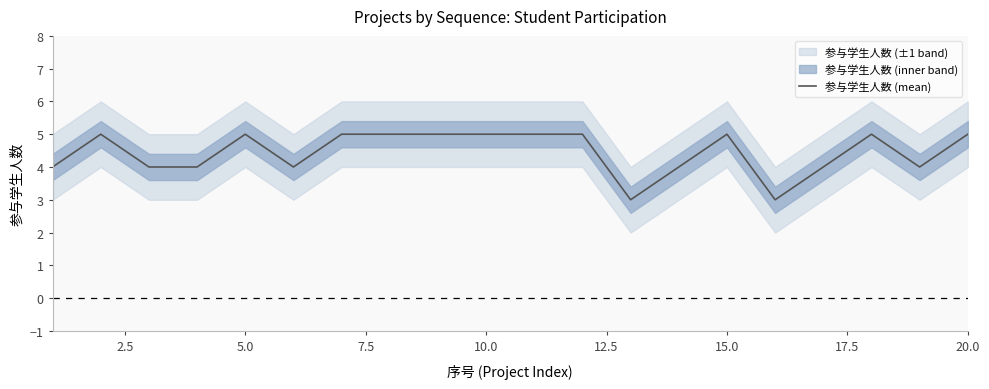

What is the minimum value shown in the chart?

3